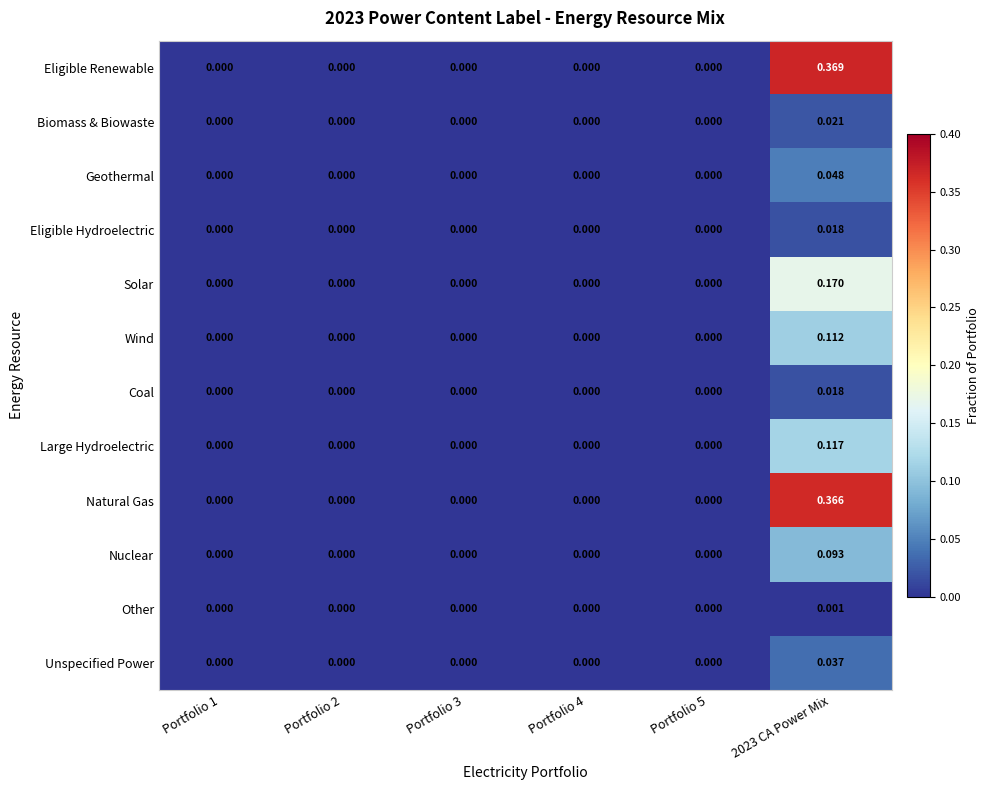

Which series has the largest total across all categories?

Eligible Renewable